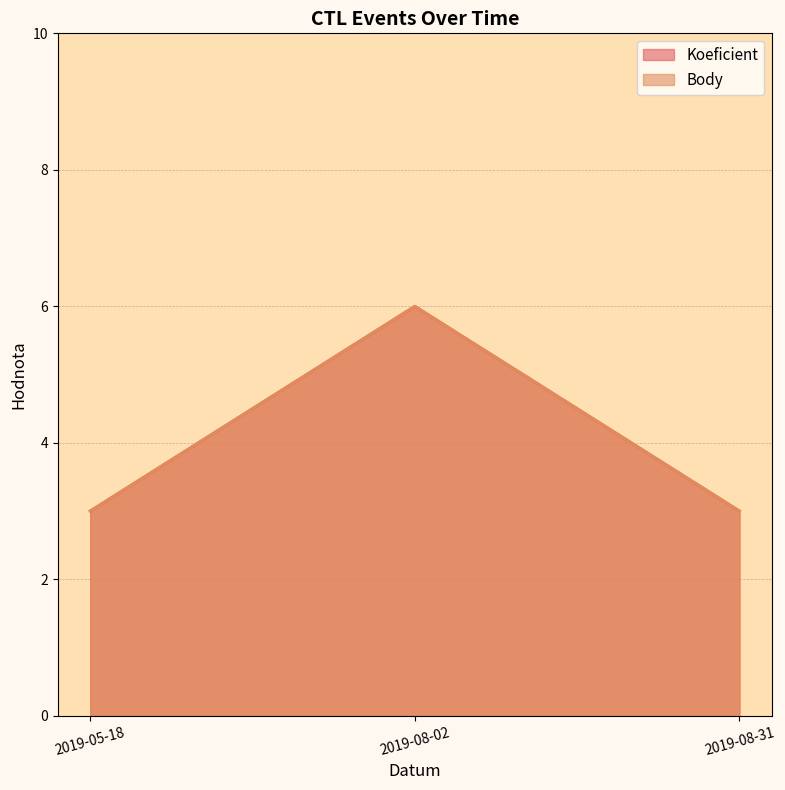

What is the sum of the Koeficient values at 2019-05-18 and 2019-08-31?

6